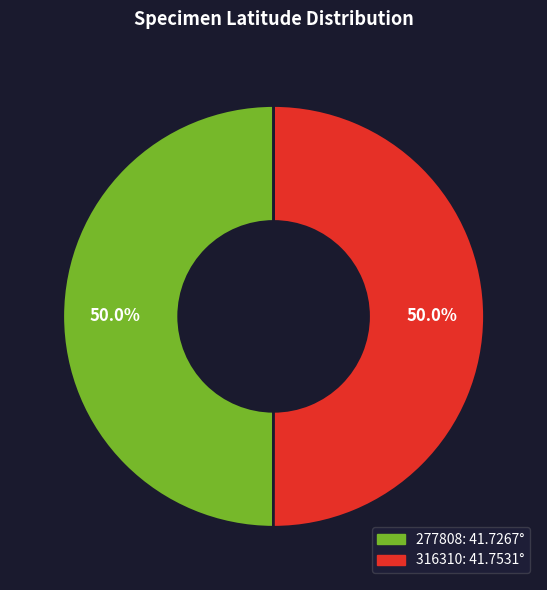

Do 277808 and 316310 together represent more than half of the pie?

Yes